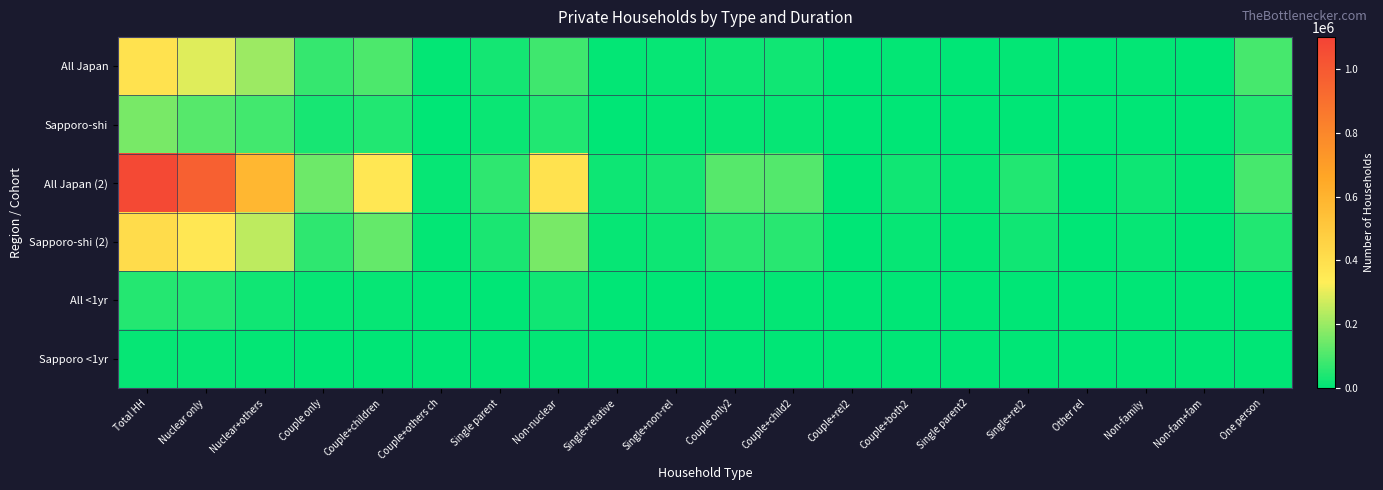

What is the maximum value shown in the chart?

1067894